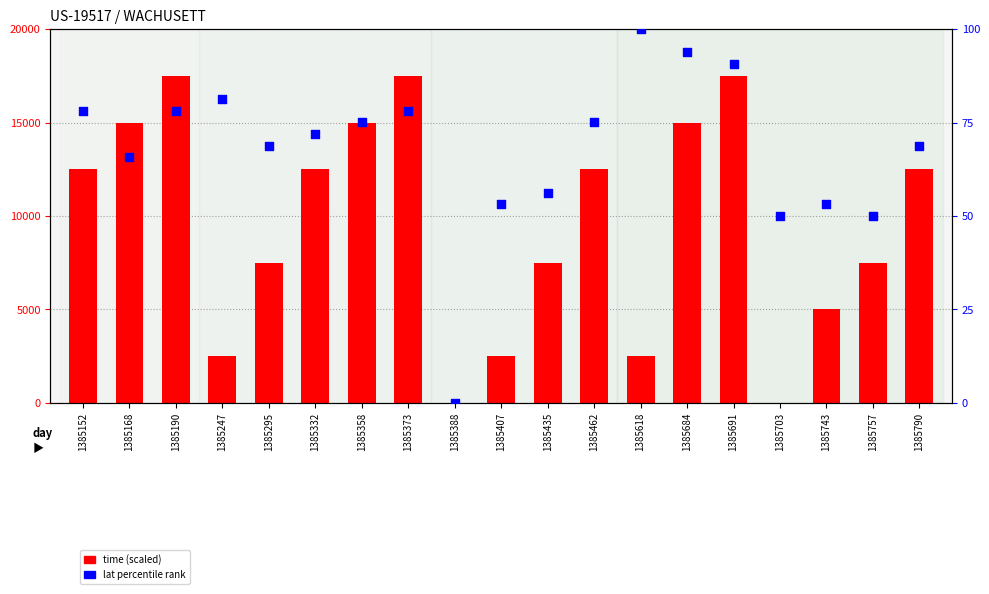

Is the value of time (scaled) at 1385691 greater than the value of lat percentile at 1385703?

Yes